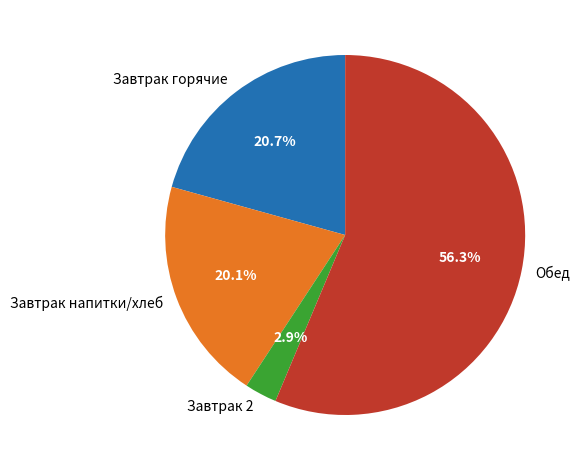

Which category accounts for the majority?

Обед